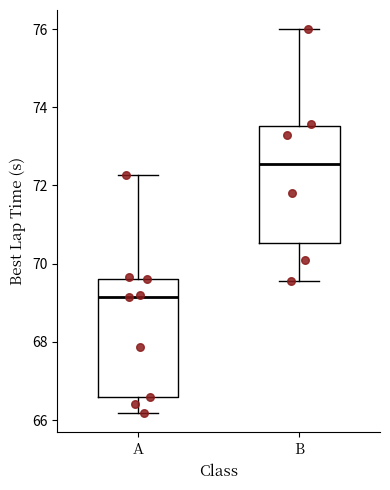

Reading left to right, read every box against the y-axis: the position of its median line, the range the box covers, and the ends of its whiskers. The values are not printed on the chart, so give them approximately, as read against the axis.

A: median 69.2, box 66.6 to 69.6, whiskers 66.2 to 72.2
B: median 72.6, box 70.6 to 73.6, whiskers 69.6 to 76.0